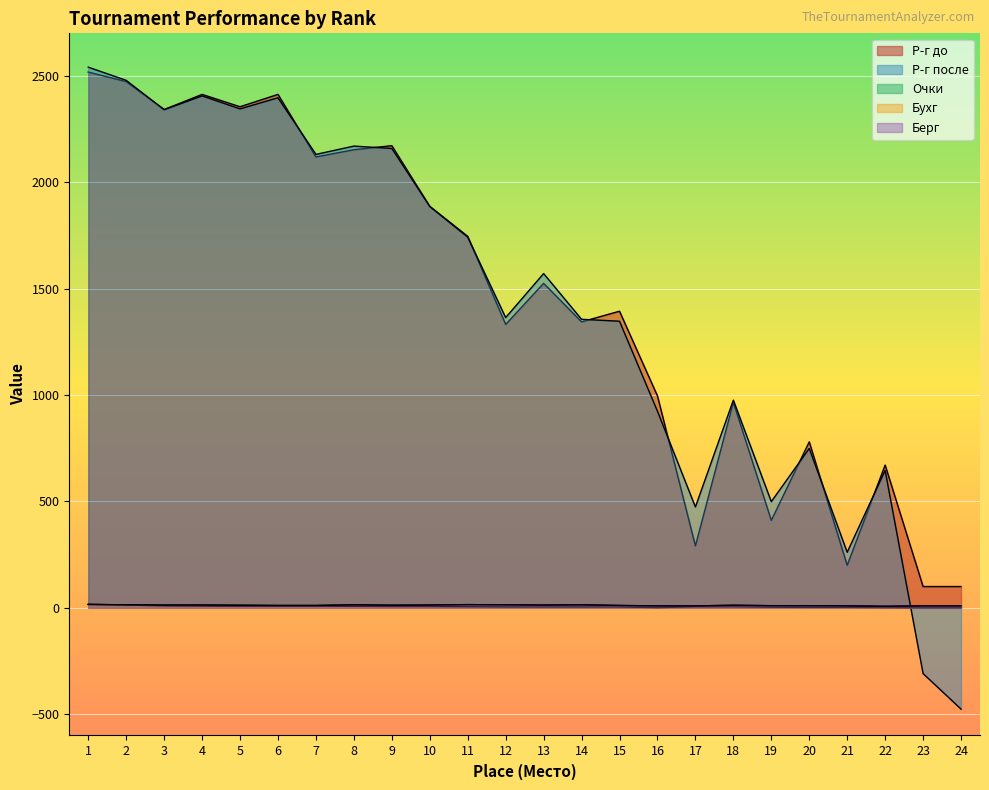

Which category has the lowest value in the Бухг series?

23